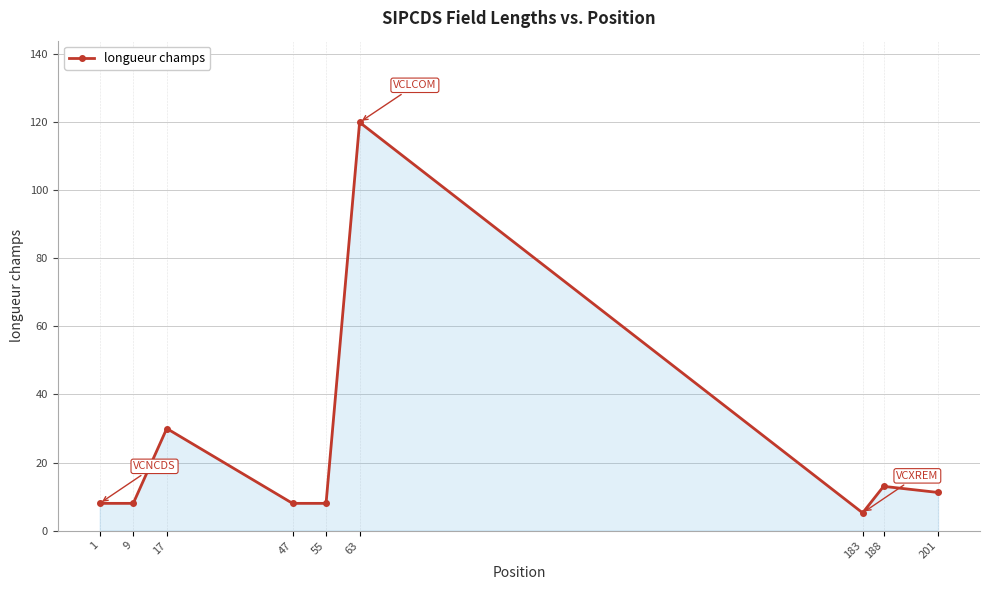

What is the ratio of the value at 63 to the value at 47?

15.0